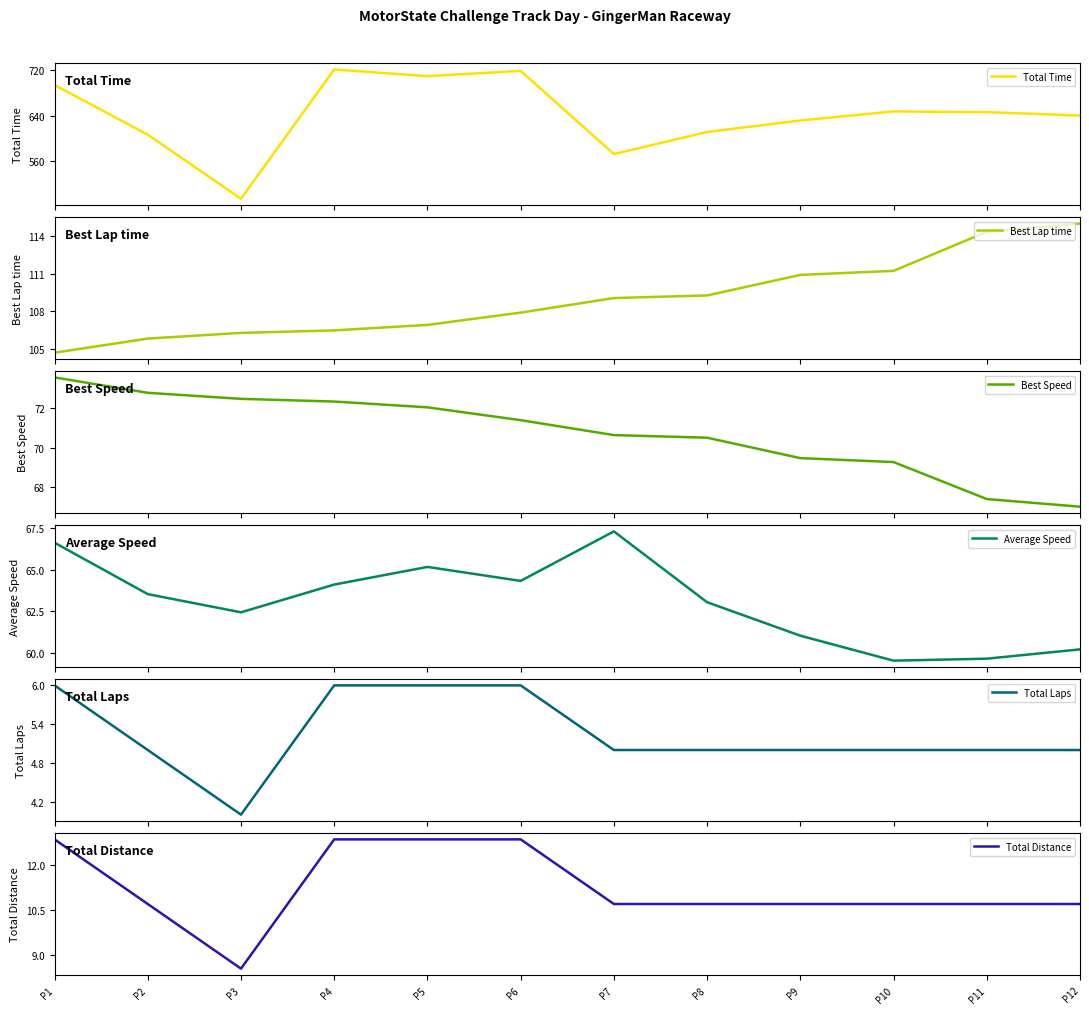

Reading right to left, what are all the values shown in this chart?

Total Time: 639.9	646.0	647.3	631.3	611.0	572.2	718.6	709.3	721.1	493.6	606.3	693.7
Best Lap time: 115.0	114.3	111.2	110.9	109.3	109.1	107.9	106.9	106.5	106.3	105.8	104.7
Best Speed: 67.0	67.4	69.3	69.5	70.5	70.6	71.4	72.1	72.3	72.5	72.8	73.6
Average Speed: 60.2	59.6	59.5	61.0	63.0	67.3	64.3	65.2	64.1	62.4	63.5	66.6
Total Laps: 5.0	5.0	5.0	5.0	5.0	5.0	6.0	6.0	6.0	4.0	5.0	6.0
Total Distance: 10.7	10.7	10.7	10.7	10.7	10.7	12.8	12.8	12.8	8.6	10.7	12.8